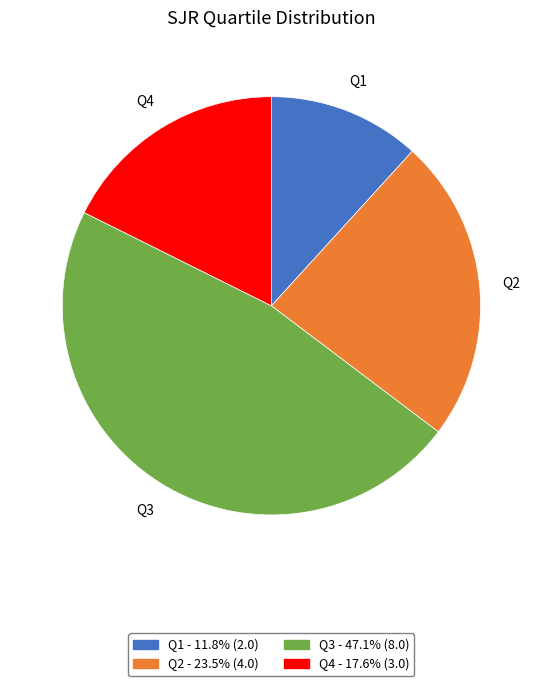

Rank the categories by value from lowest to highest.

Q1, Q4, Q2, Q3